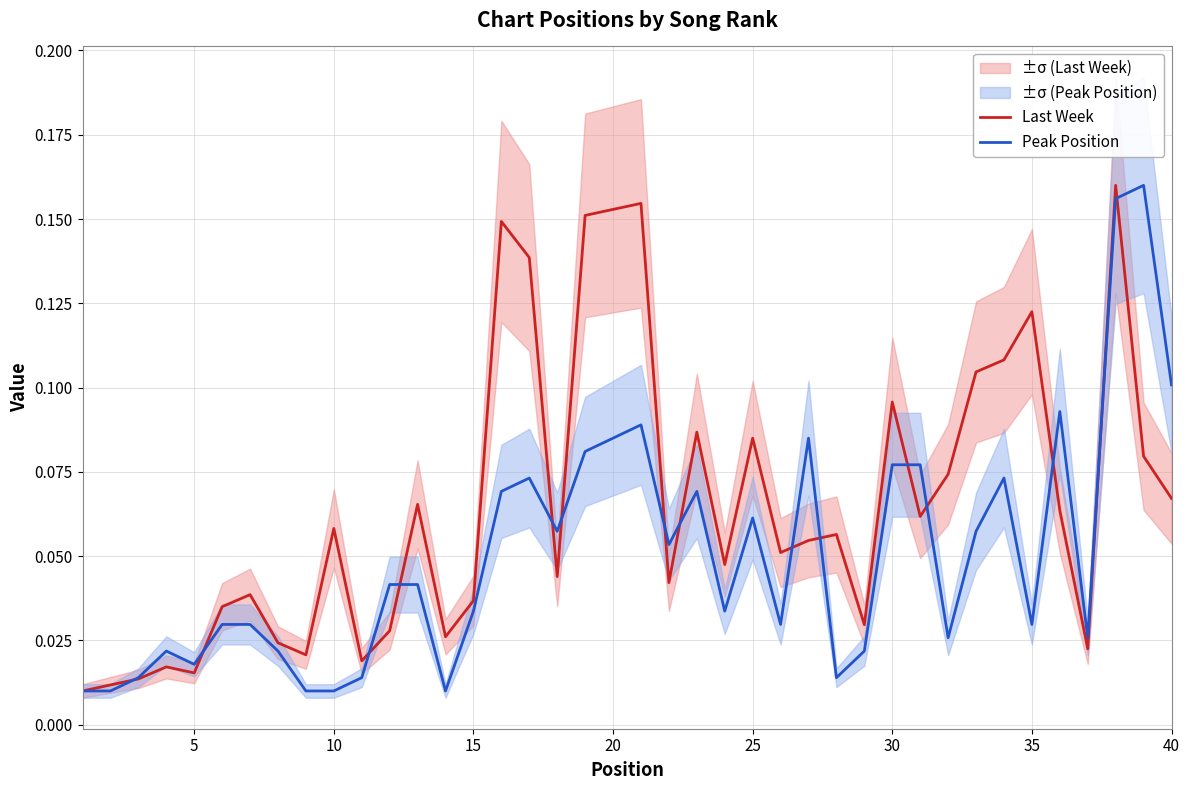

In Last Week, how many points are lower than both neighbors (excluding endpoints)?

11